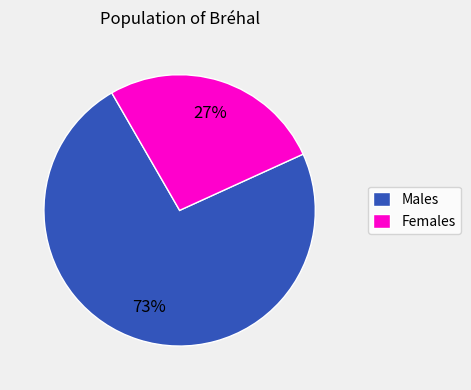

To the nearest percent, what is the average slice percentage?

50%